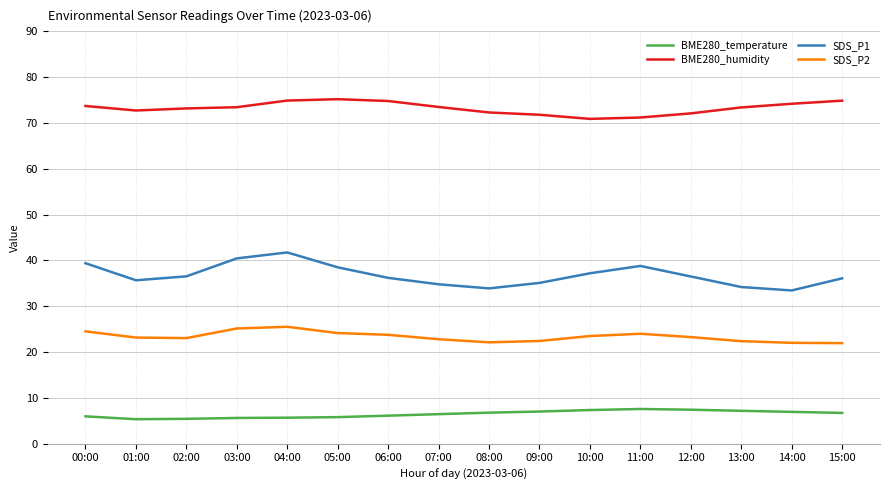

The SDS_P1 series shows 15.7 at 00:00. True or false?

False